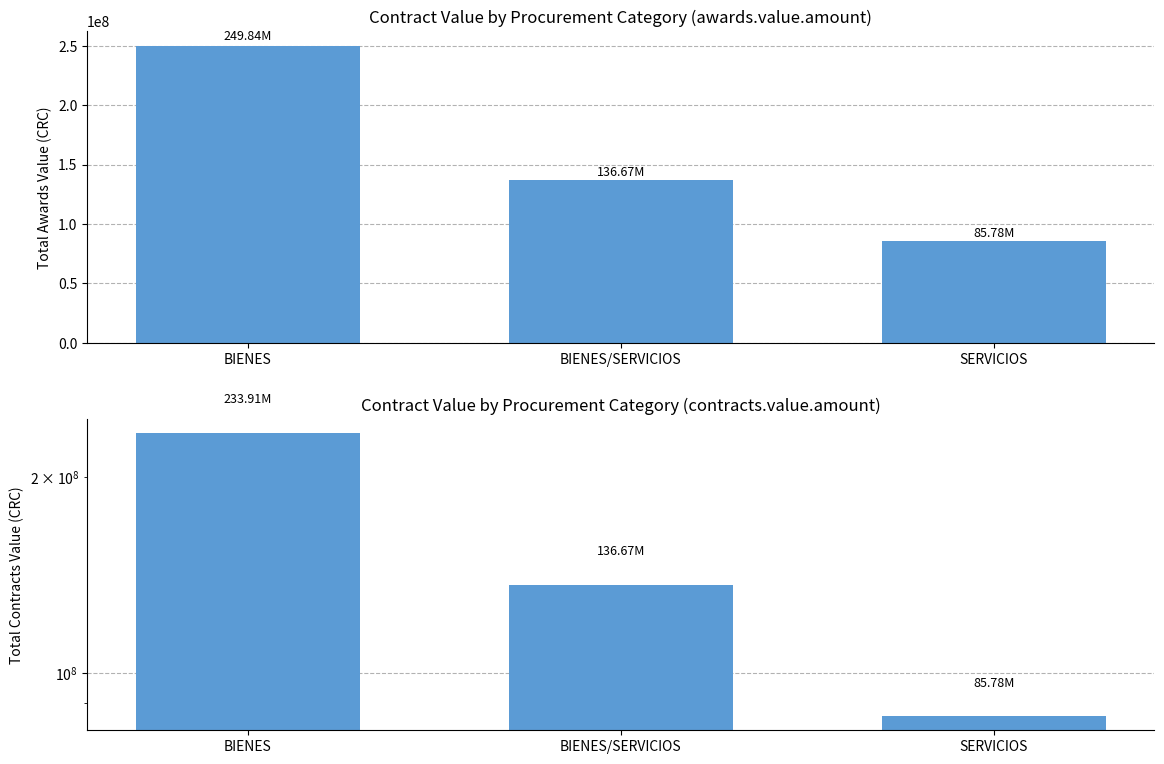

Which series has the widest spread of values?

awards.value.amount